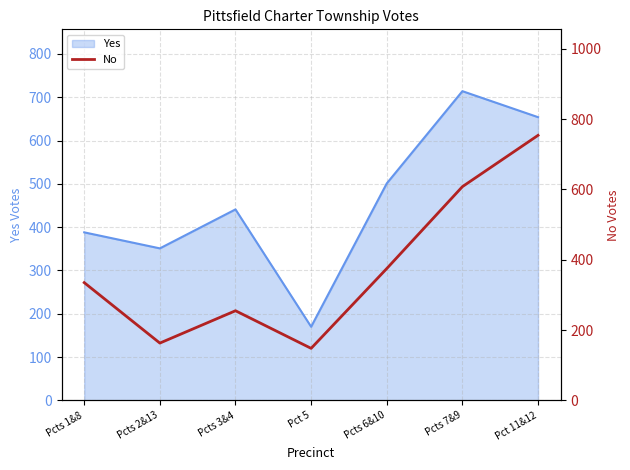

What position from the right is Pcts 1&8?

7